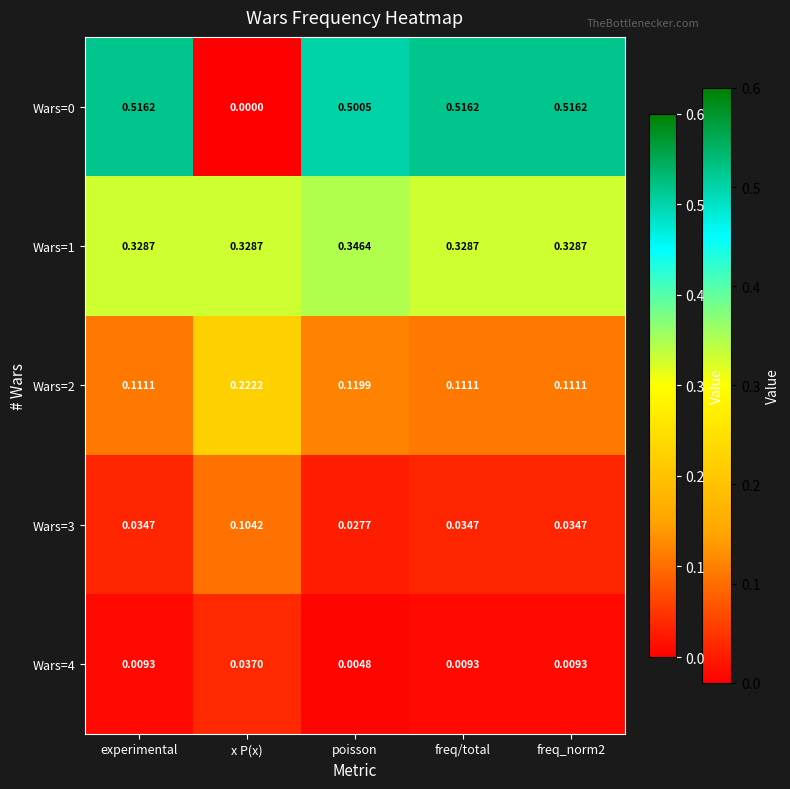

Where is Wars=4 nearest to the value 0?

poisson